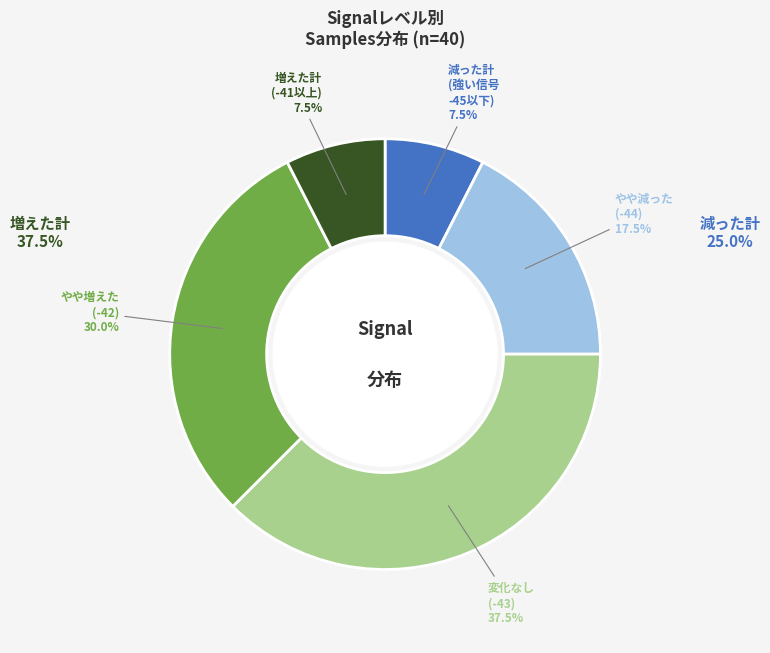

How many slices are in this pie chart?

5